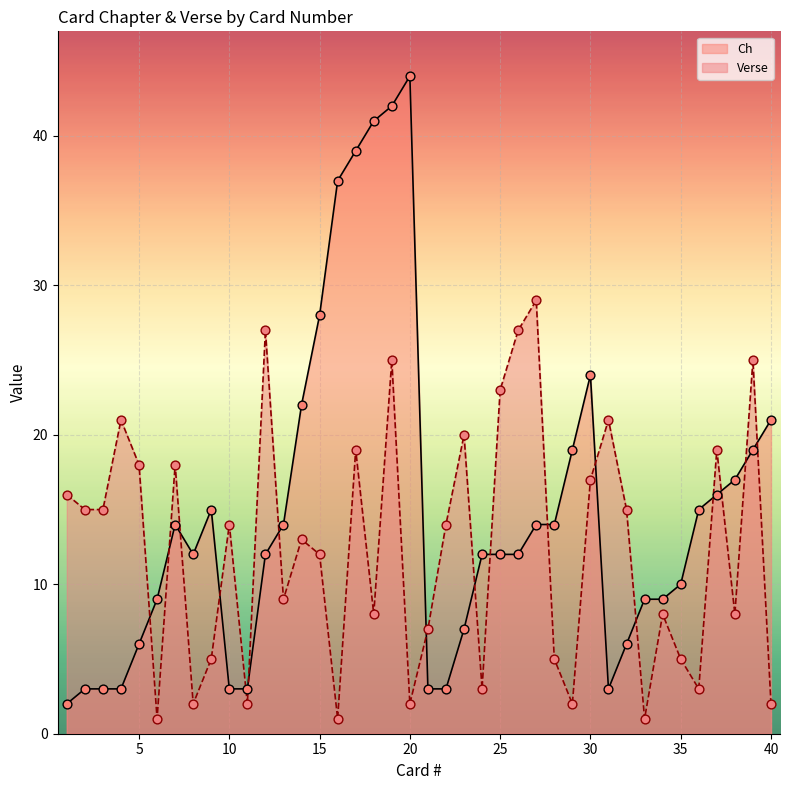

What are all the series names shown in the legend?

Ch, Verse